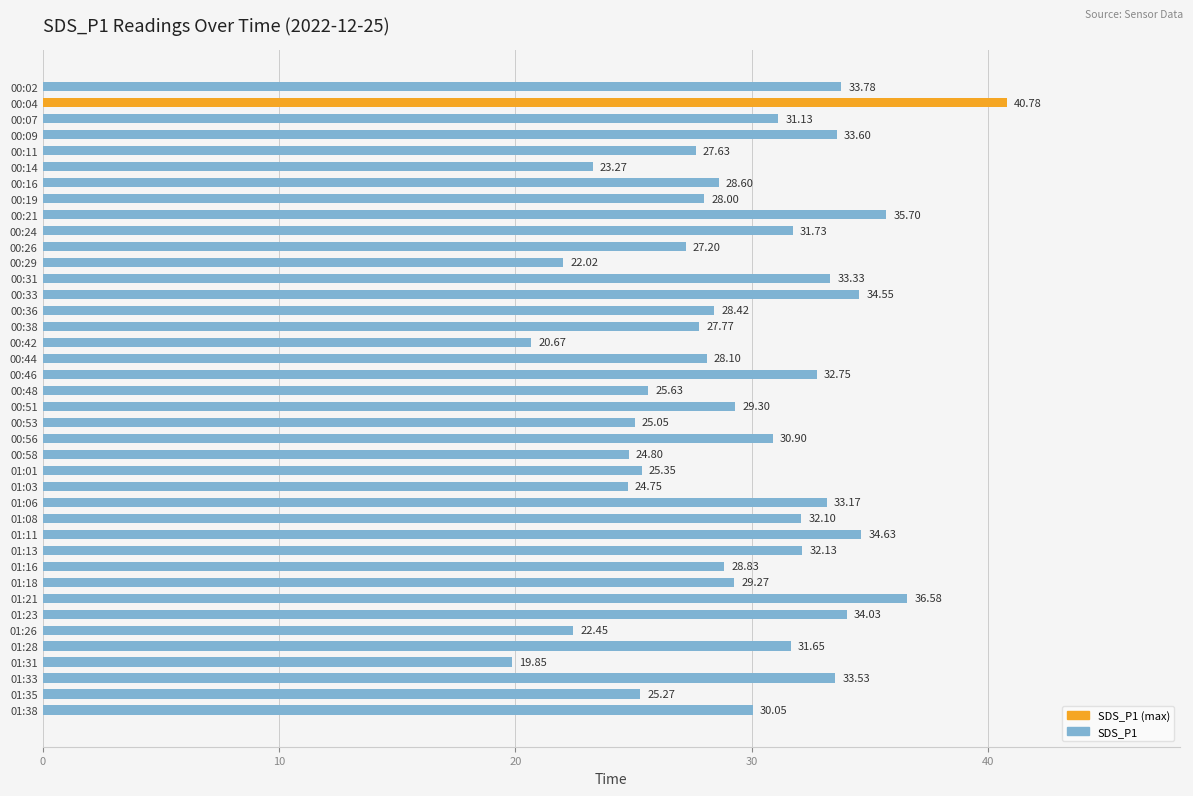

What is the average value?

29.5